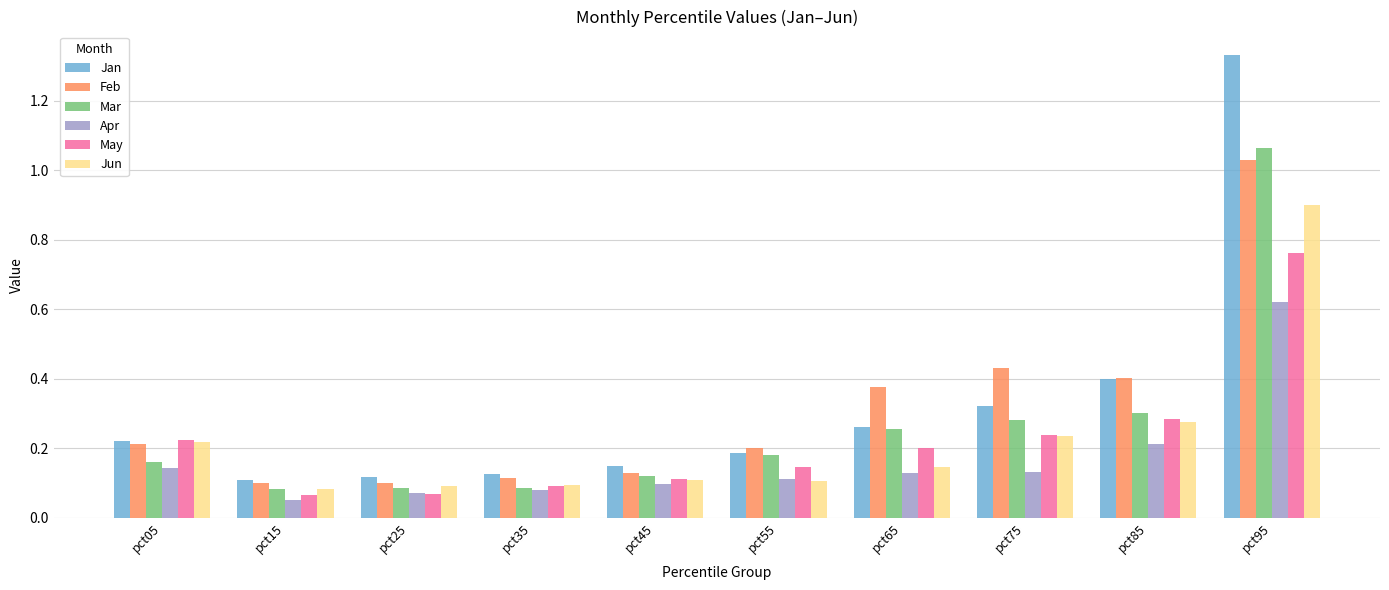

What are all the series names shown in the legend?

Jan, Feb, Mar, Apr, May, Jun